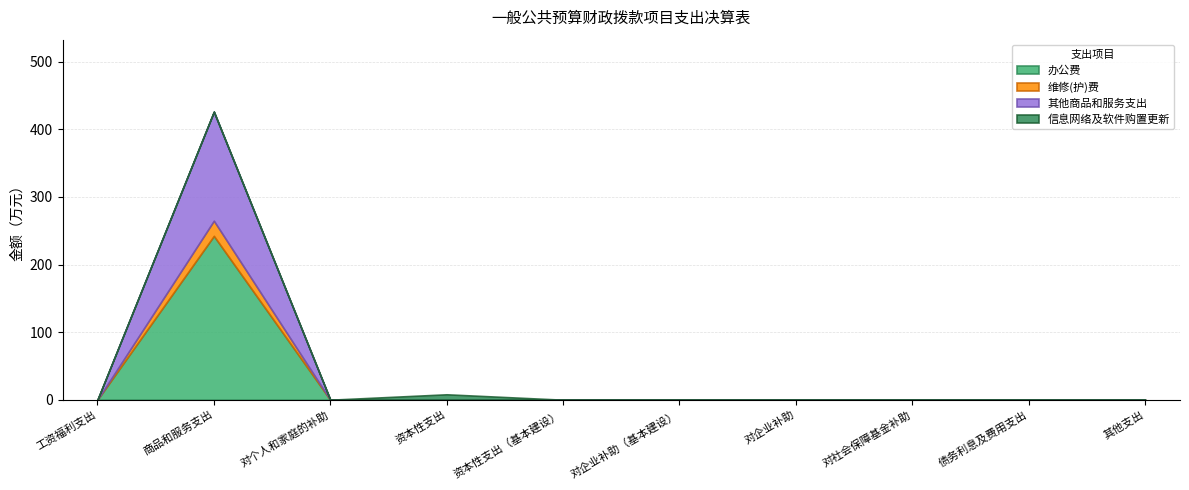

True or false: 办公费 and 维修(护)费 intersect in this chart.

False